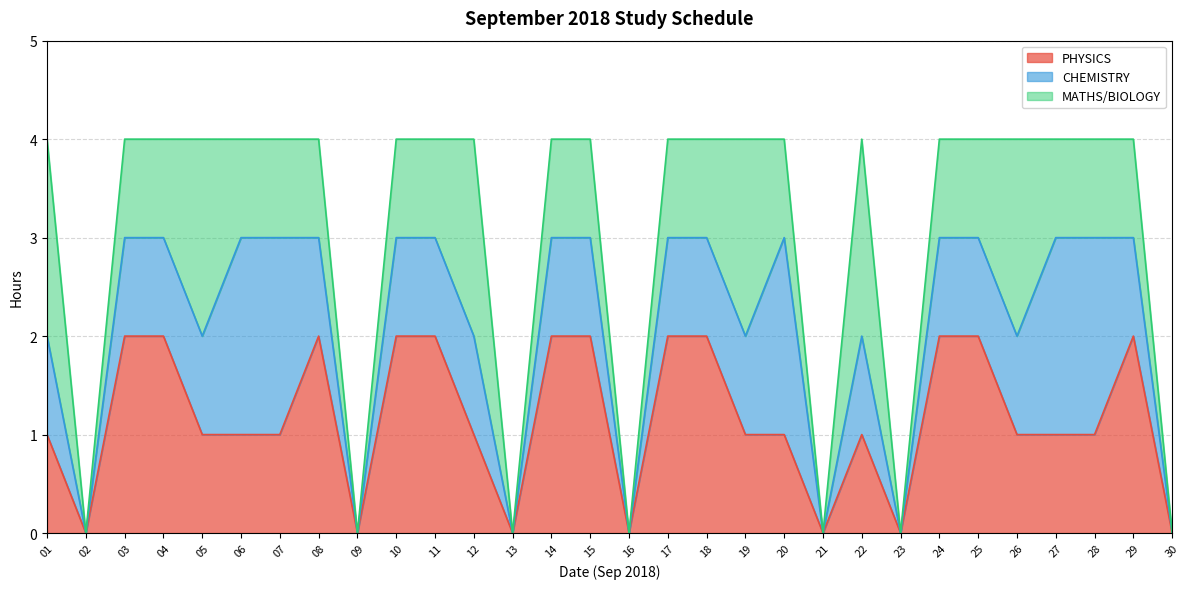

Rank the series at 26 from lowest to highest value.

PHYSICS, CHEMISTRY, MATHS/BIOLOGY